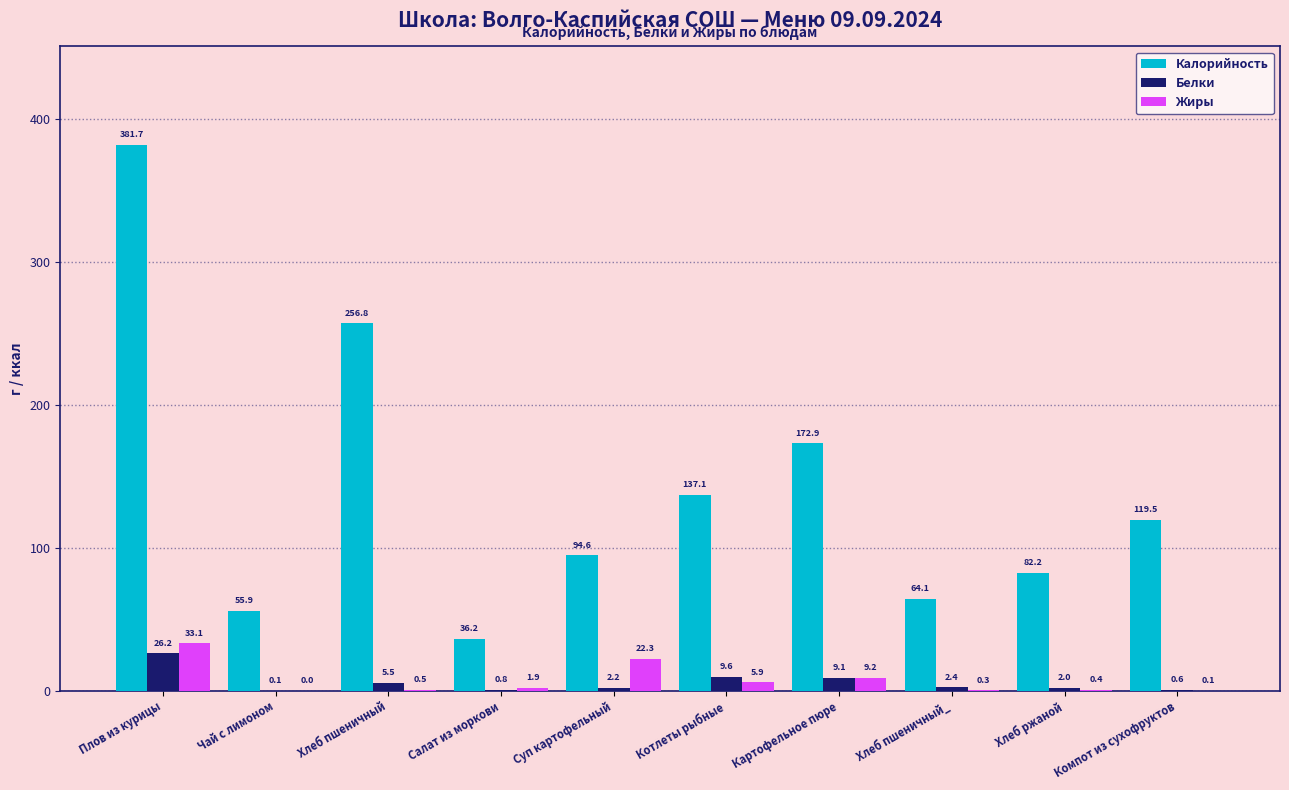

How many data points in Белки are above 2?

6